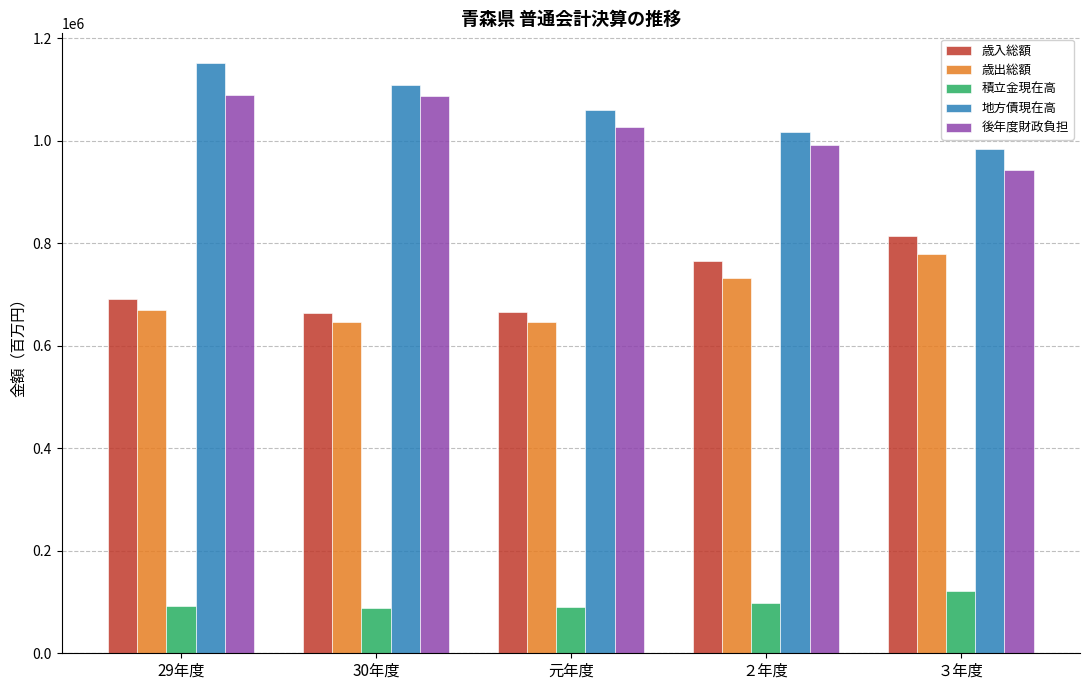

What are all the series names shown in the legend?

歳入総額, 歳出総額, 積立金現在高, 地方債現在高, 後年度財政負担